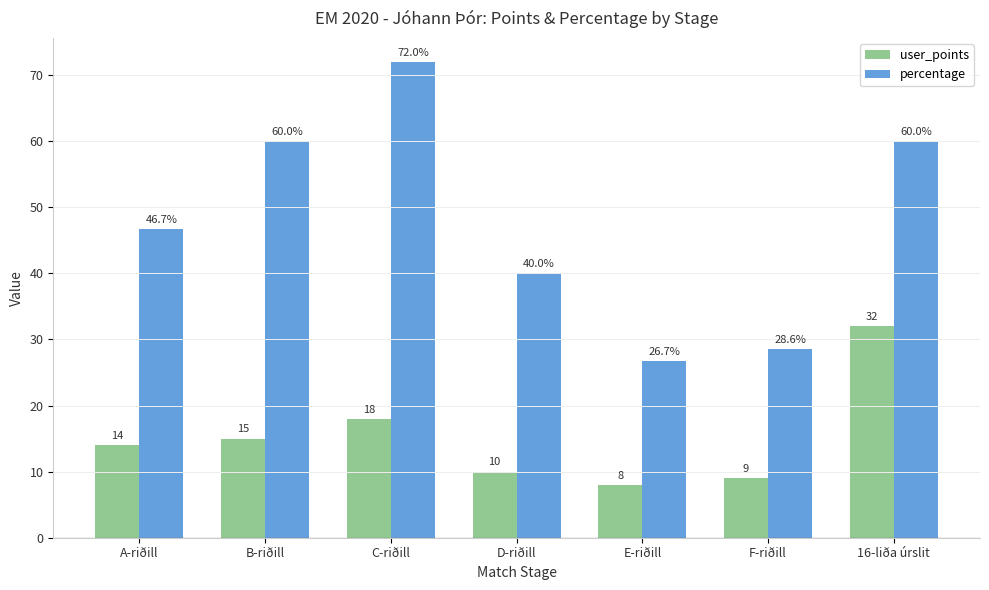

How many distinct data groups are displayed?

2